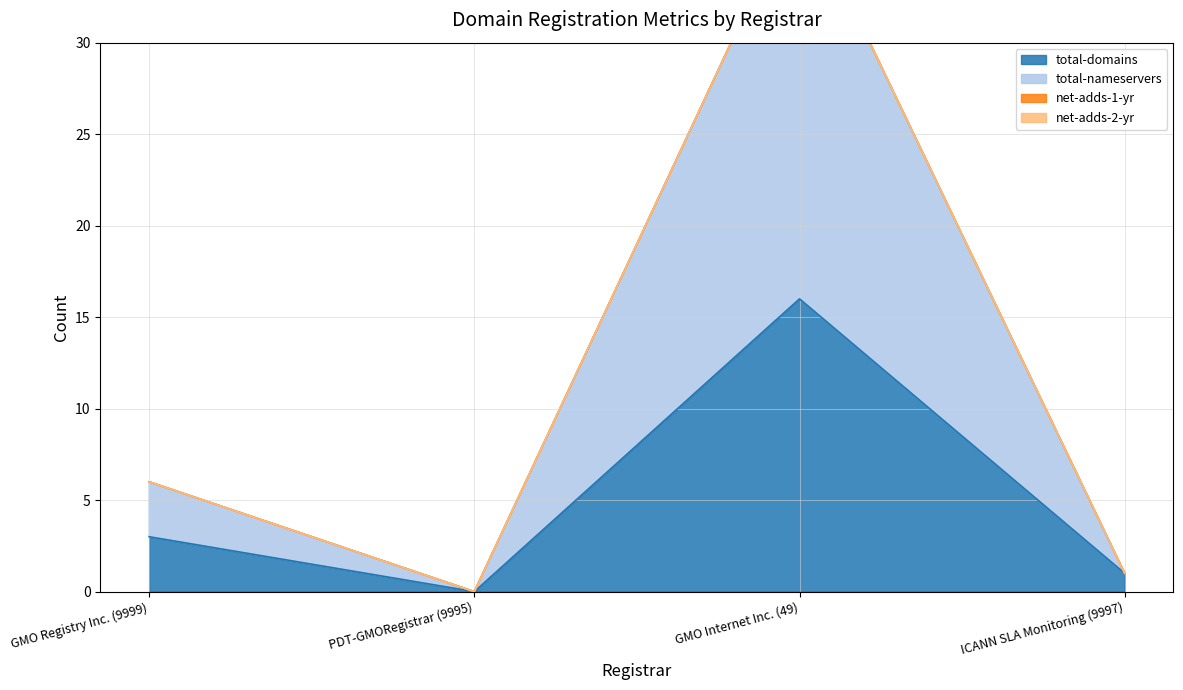

At how many categories does at least one series exceed 8?

1